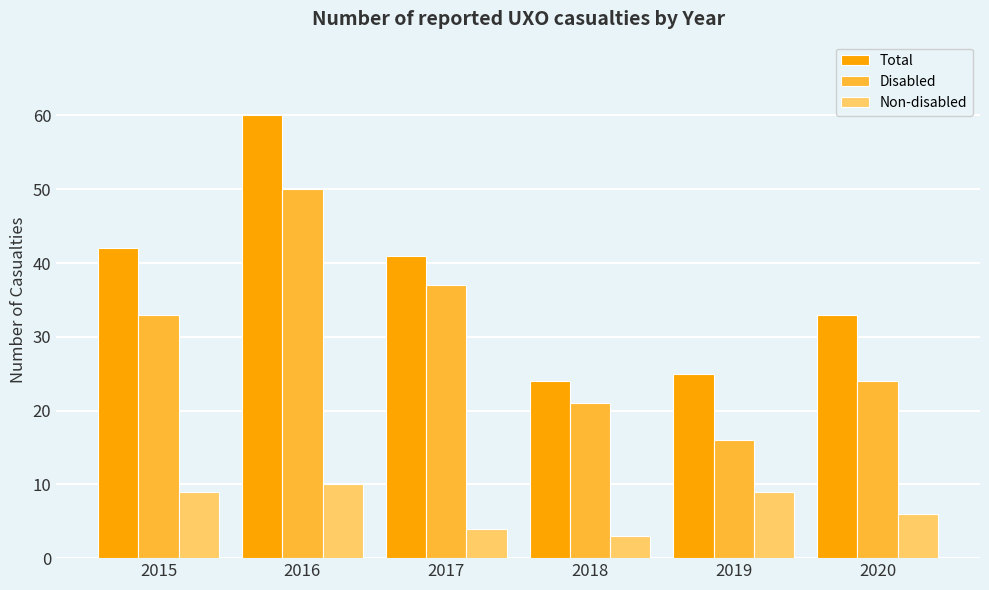

True or false: Total has a value of 33 at 2020.

True